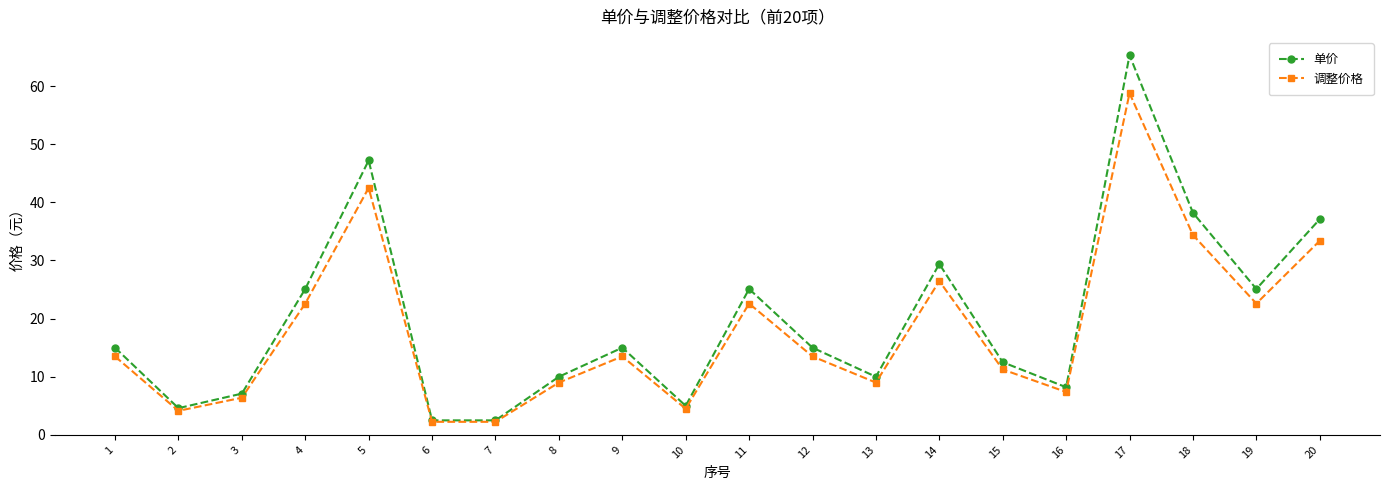

Is the value of 单价 at 17 greater than the value of 调整价格 at 20?

Yes